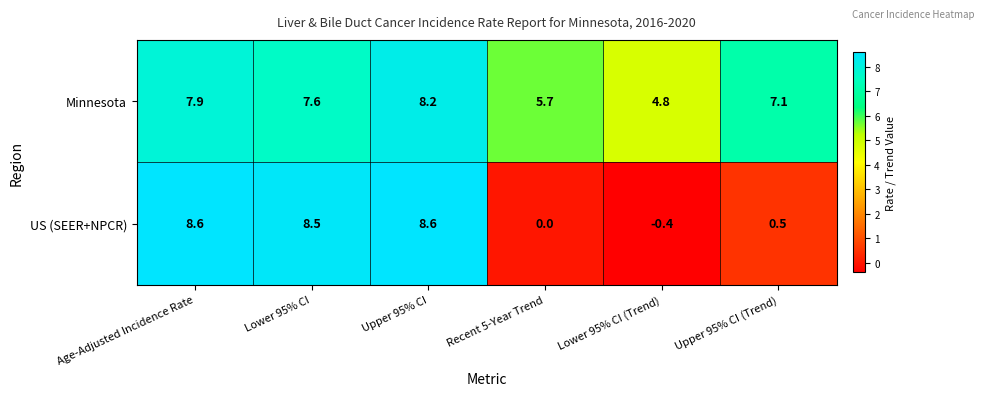

What is the total value across all series at Upper 95% CI?

16.8